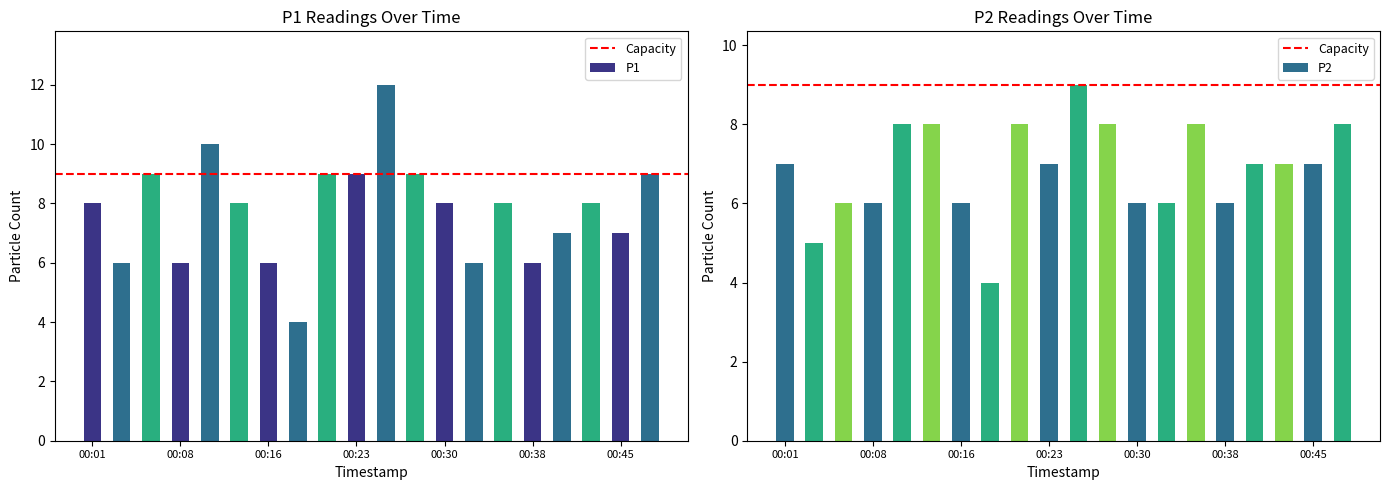

At how many categories does at least one series exceed 8?

7